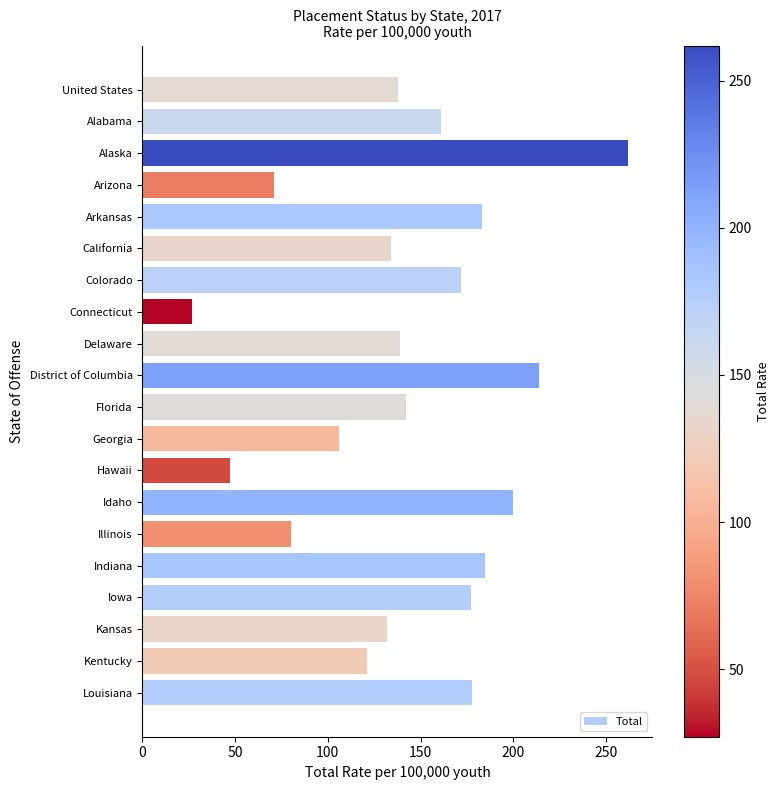

The value at Alaska is 145. True or false?

False